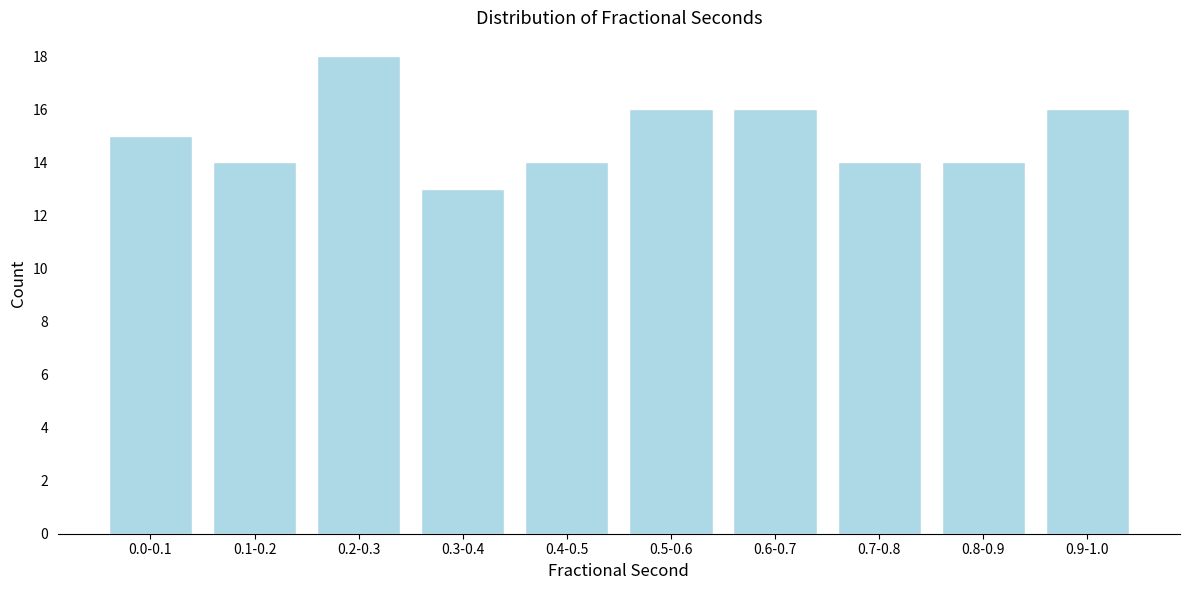

Reading left to right, list all the values displayed in this chart.

15	14	18	13	14	16	16	14	14	16